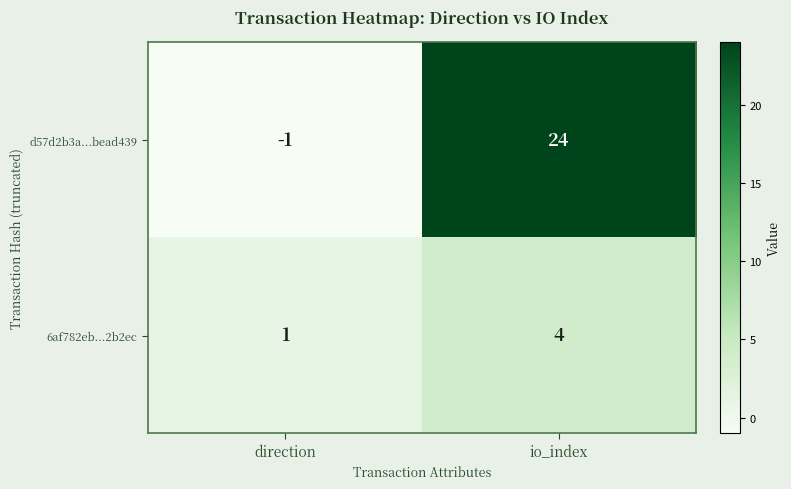

Rank the series at direction from lowest to highest value.

d57d2b3a...bead439, 6af782eb...2b2ec